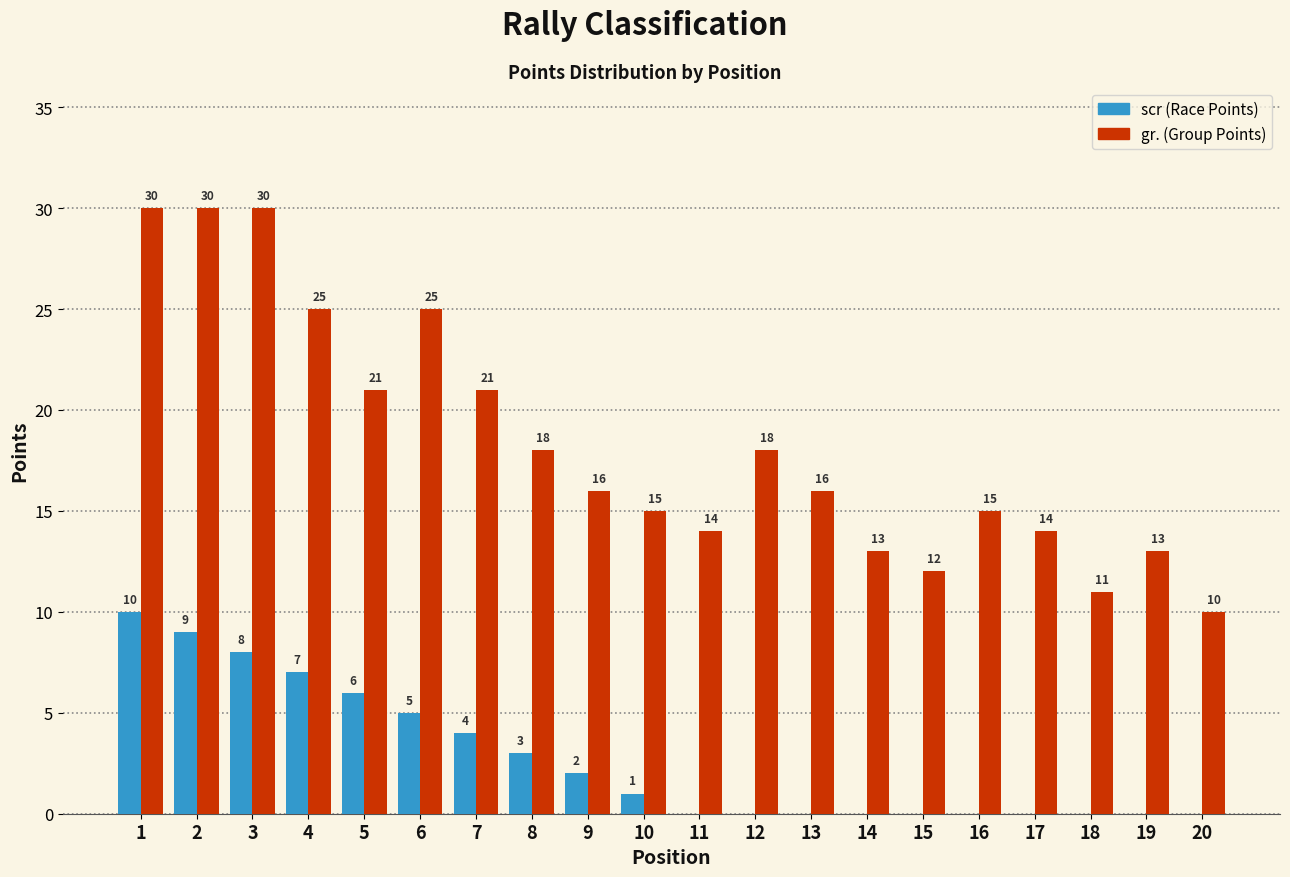

What is the total value across all series at 8?

21